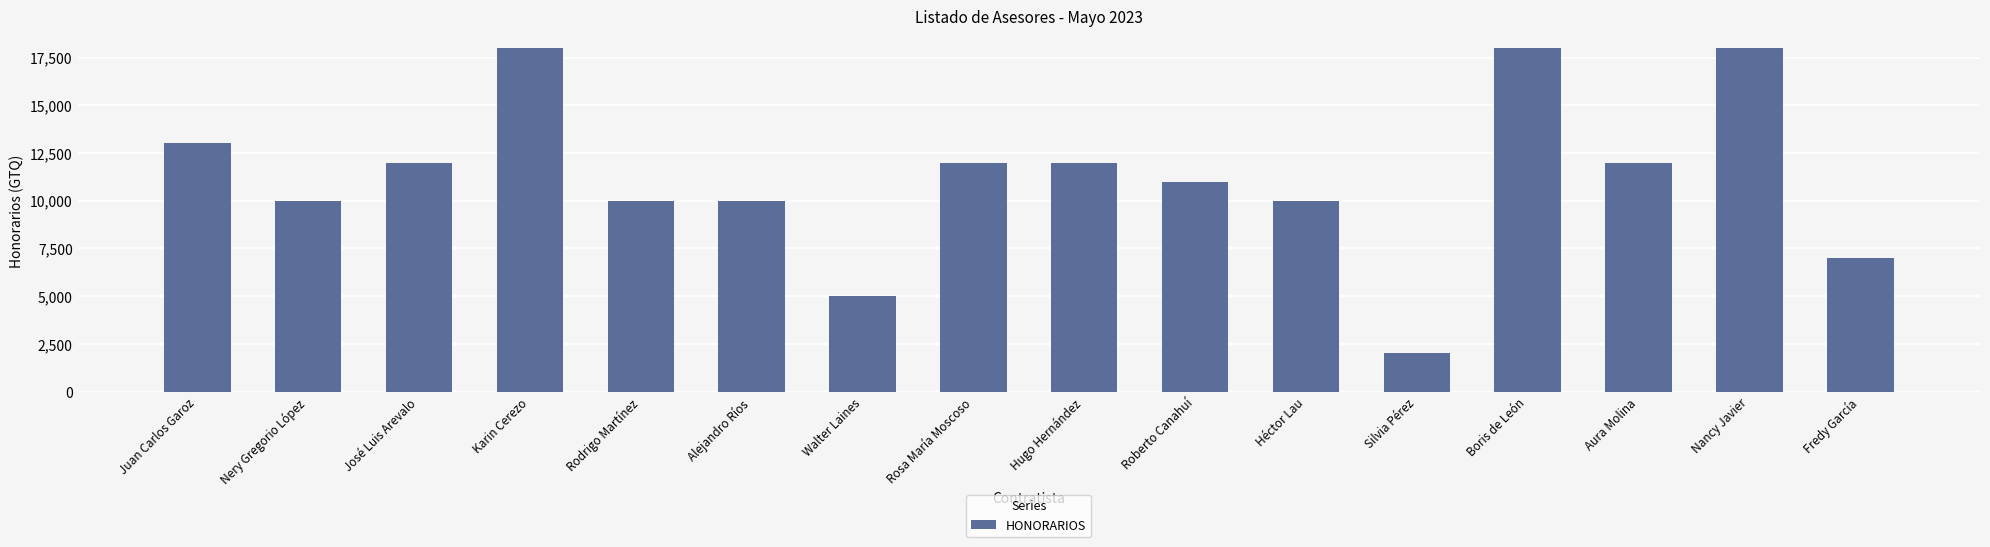

What is the average value?

11250